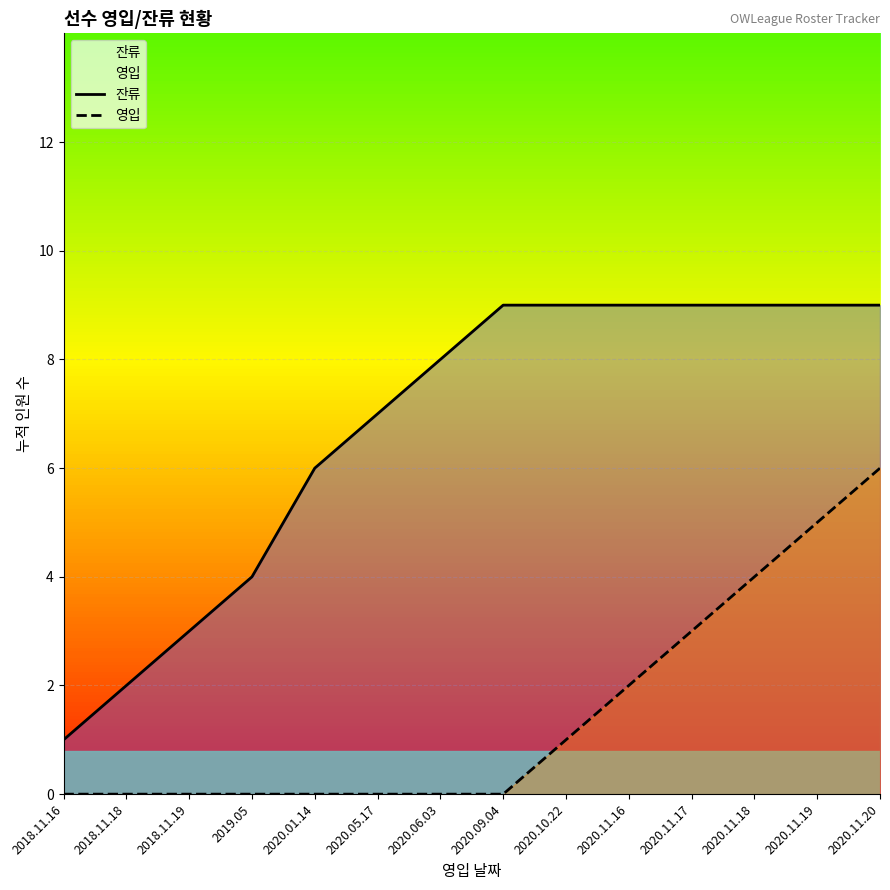

Which series has the largest range (max minus min)?

잔류